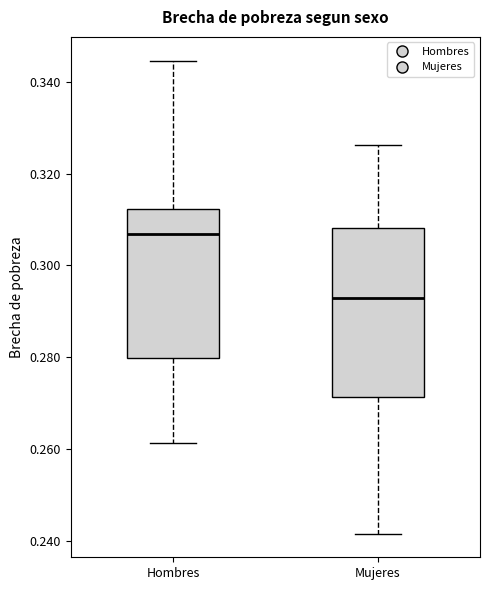

Which box has the highest median line?

Hombres